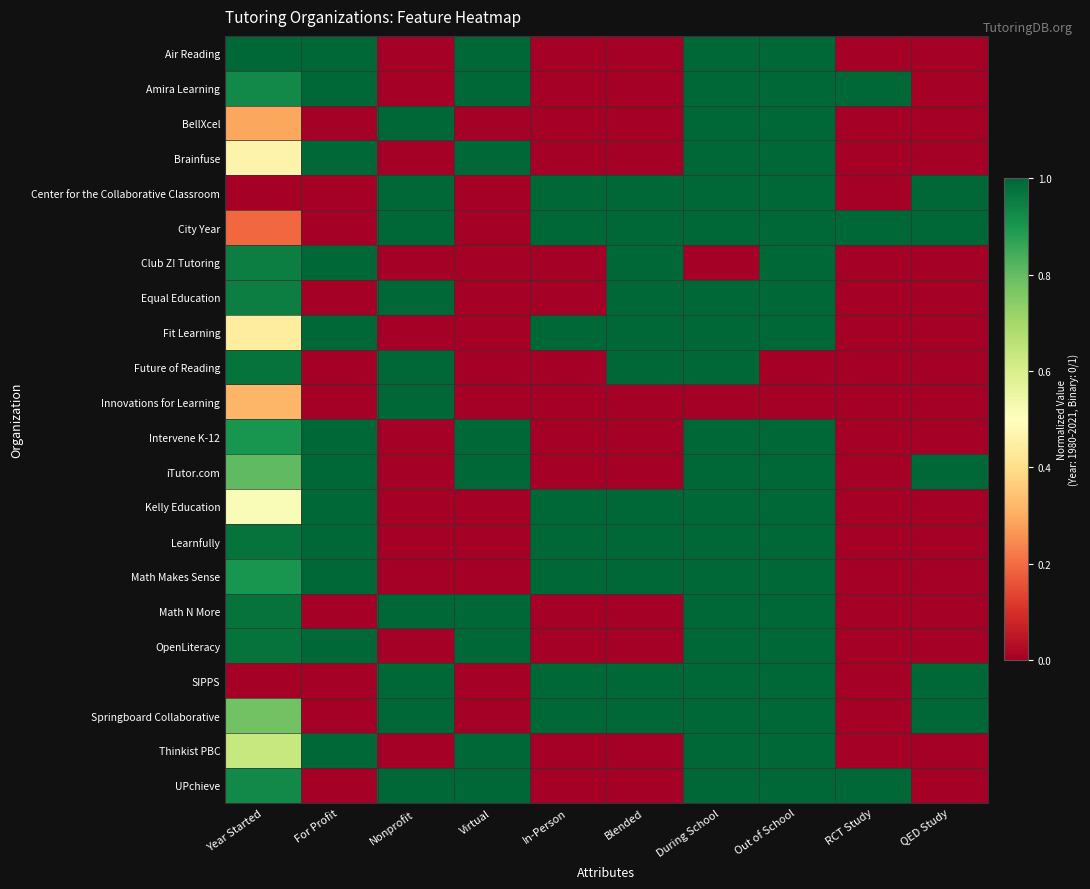

What is the total value across all series at Blended?

11.0